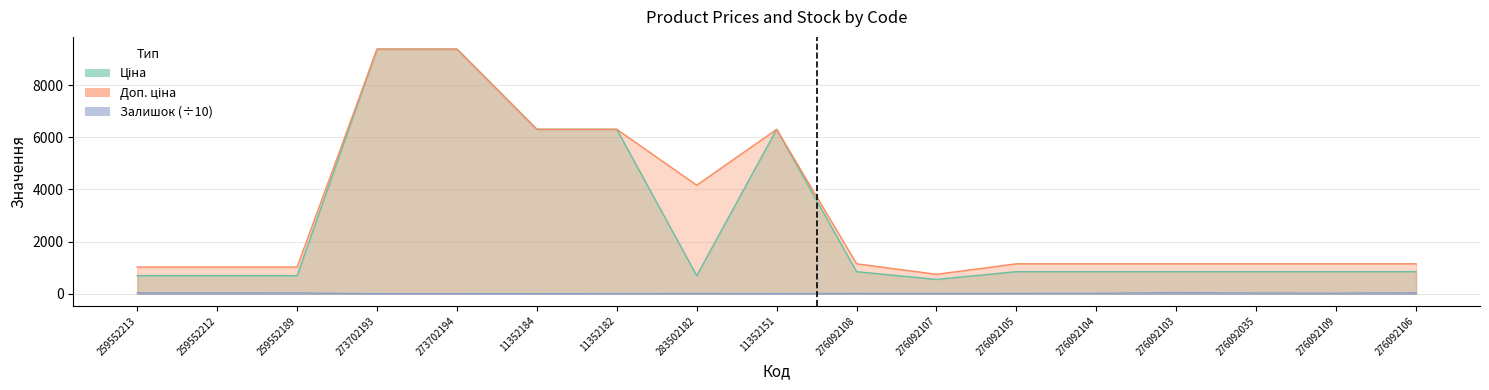

What is the approximate value of Ціна at 276092106?

848.4